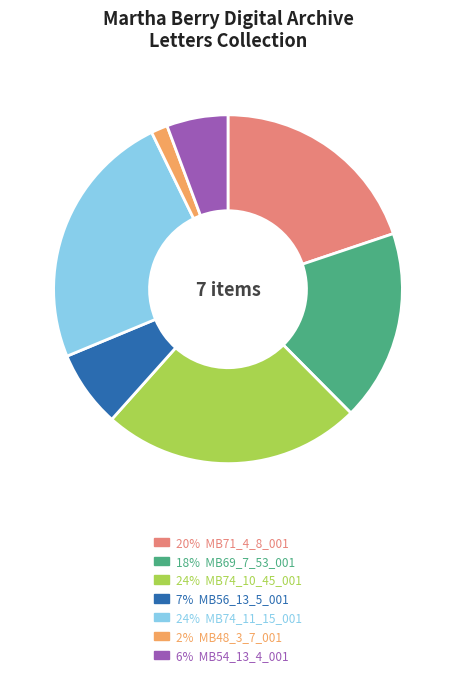

Which has a higher value, 24% MB74_10_45_001 or 6% MB54_13_4_001?

24% MB74_10_45_001